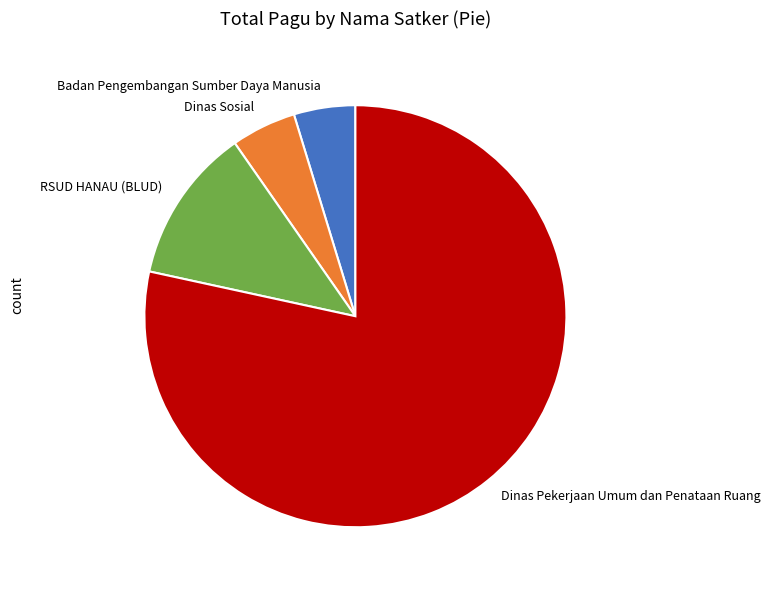

Between Badan Pengembangan Sumber Daya Manusia and Dinas Pekerjaan Umum dan Penataan Ruang, which is larger?

Dinas Pekerjaan Umum dan Penataan Ruang